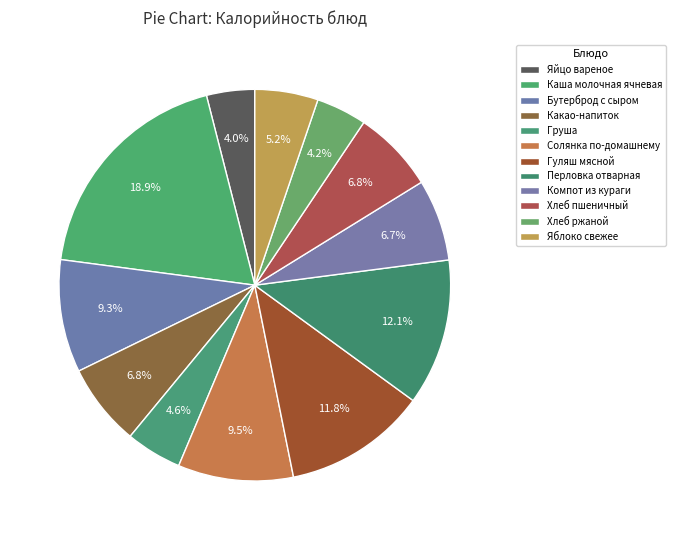

Count the number of slices in the pie.

12